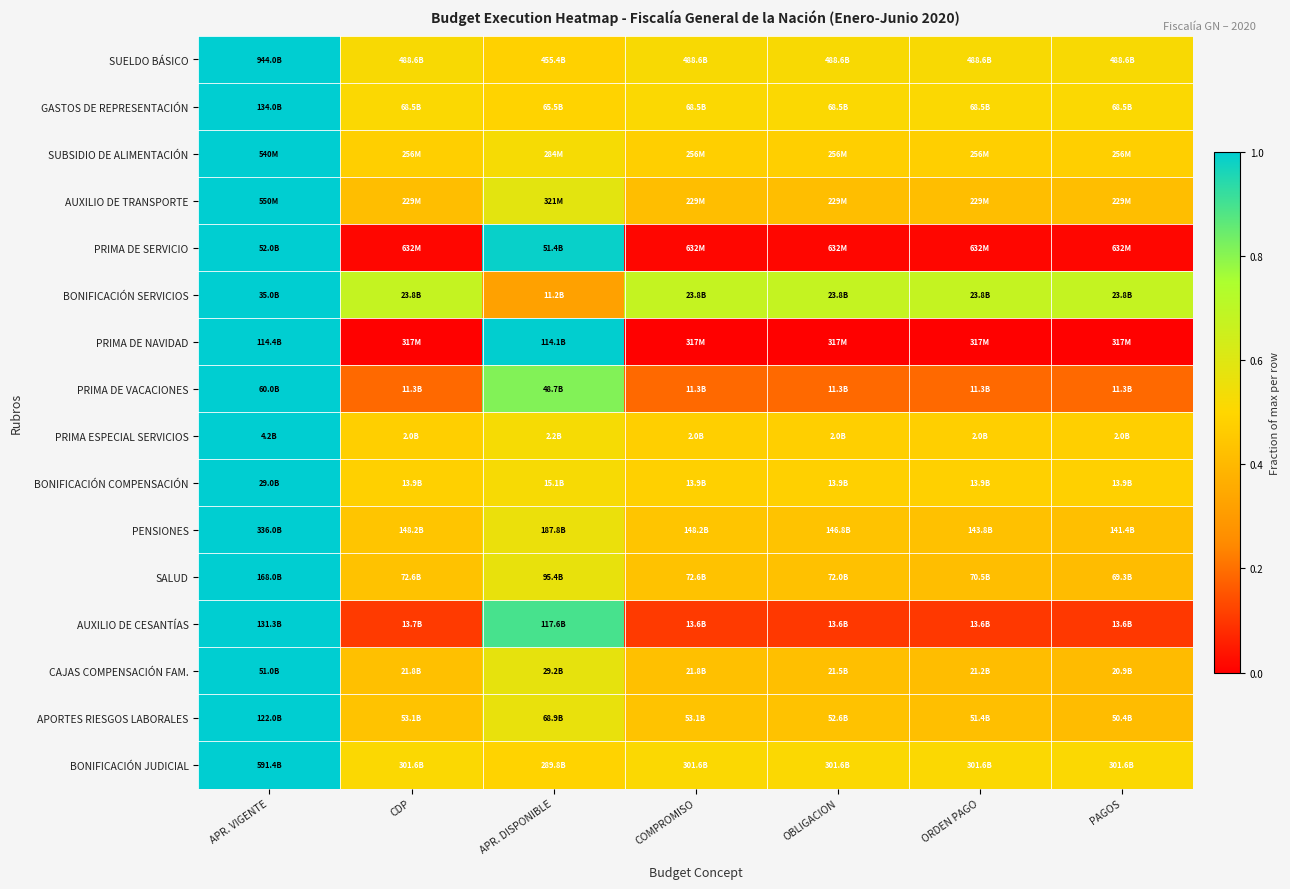

At APR. DISPONIBLE, list the series in order from smallest to largest.

BONIFICACIÓN SERVICIOS, SUELDO BÁSICO, GASTOS DE REPRESENTACIÓN, BONIFICACIÓN JUDICIAL, BONIFICACIÓN COMPENSACIÓN, SUBSIDIO DE ALIMENTACIÓN, PRIMA ESPECIAL SERVICIOS, PENSIONES, APORTES RIESGOS LABORALES, SALUD, CAJAS COMPENSACIÓN FAM., AUXILIO DE TRANSPORTE, PRIMA DE VACACIONES, AUXILIO DE CESANTÍAS, PRIMA DE SERVICIO, PRIMA DE NAVIDAD